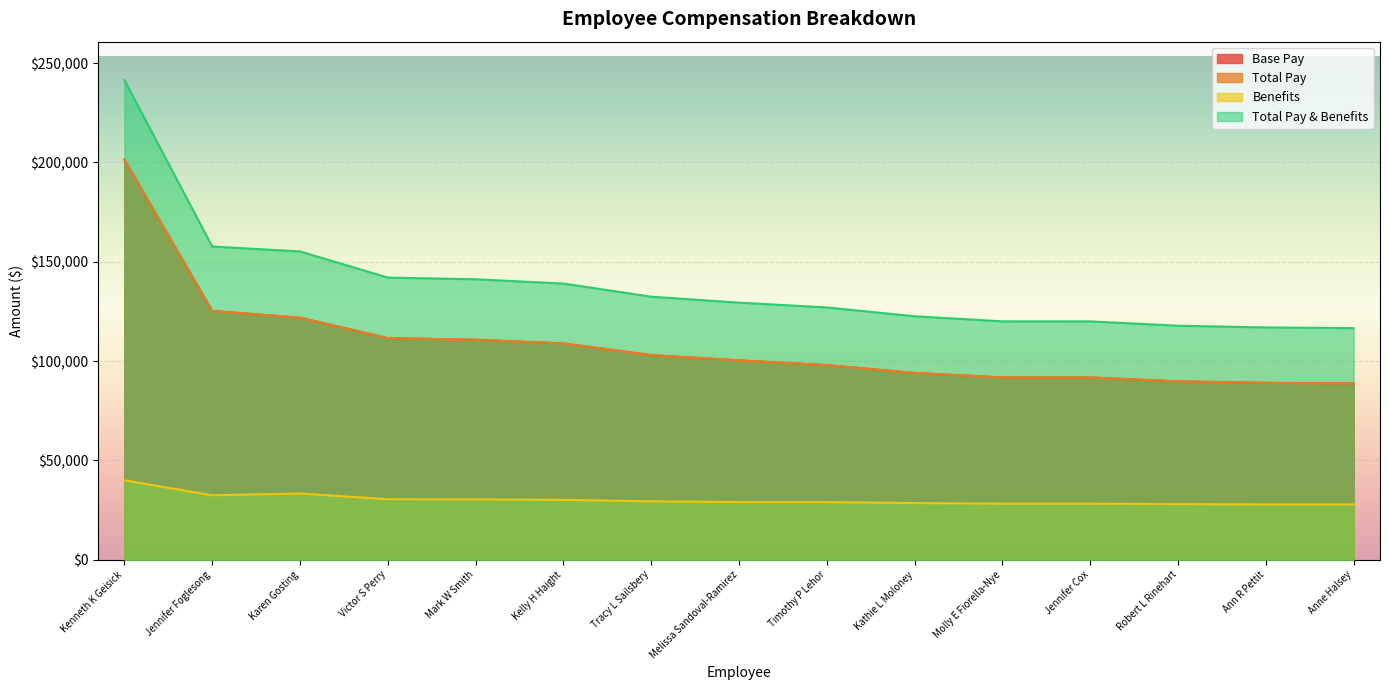

Where is Total Pay & Benefits nearest to the value 179020?

Jennifer Foglesong